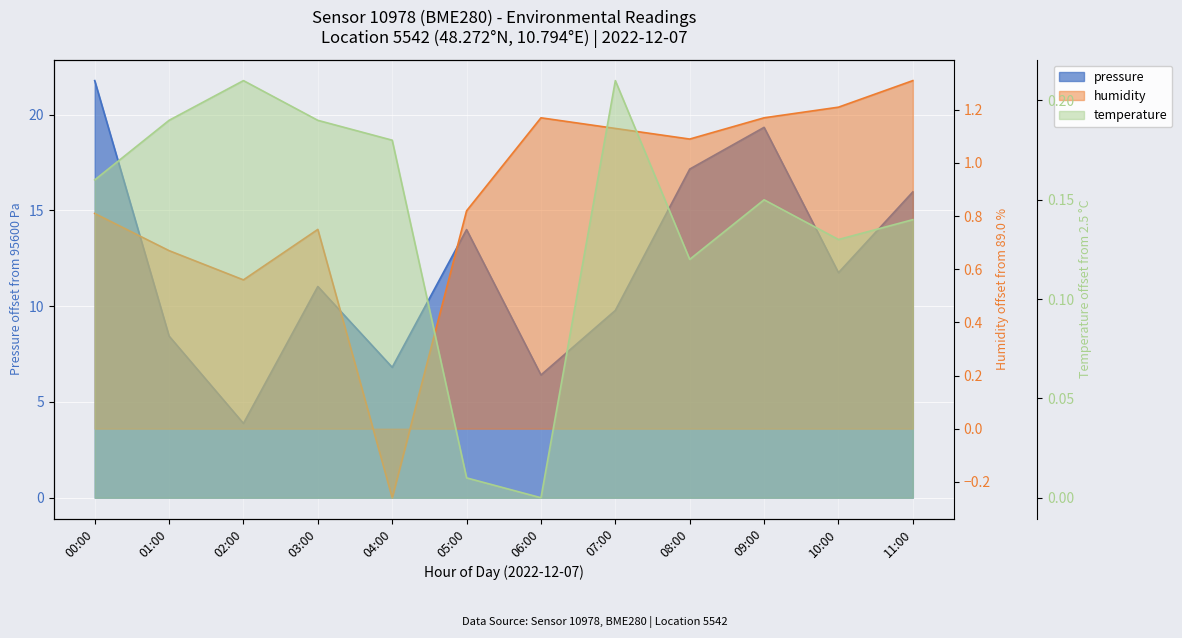

What are all the series names shown in the legend?

pressure, humidity, temperature